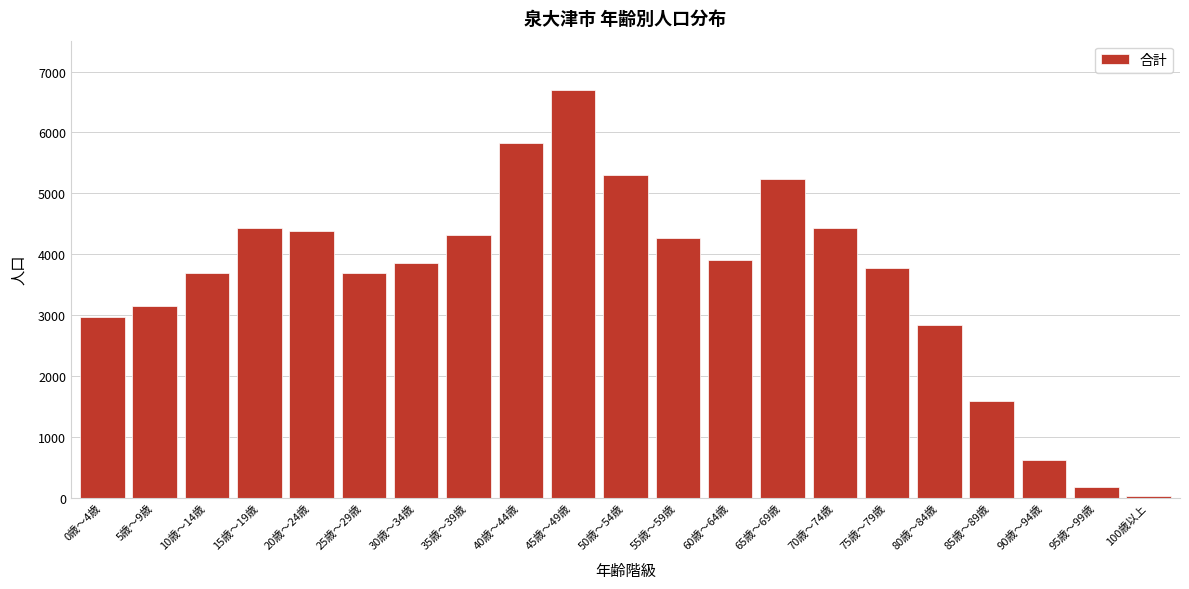

What is the label of the 14th bar from the left?

65歳～69歳